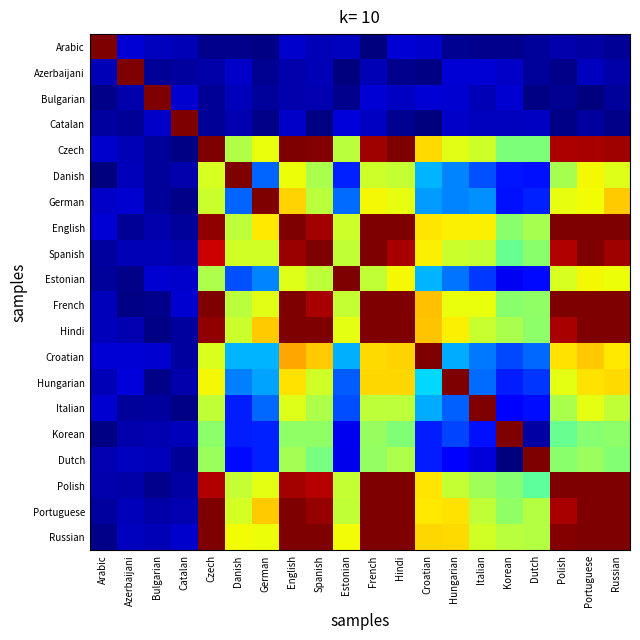

Rank the series by their maximum value, from lowest to highest.

Arabic, Azerbaijani, Bulgarian, Catalan, Danish, German, Estonian, Croatian, Hungarian, Italian, Korean, Dutch, Czech, Spanish, Polish, Hindi, French, Portuguese, English, Russian